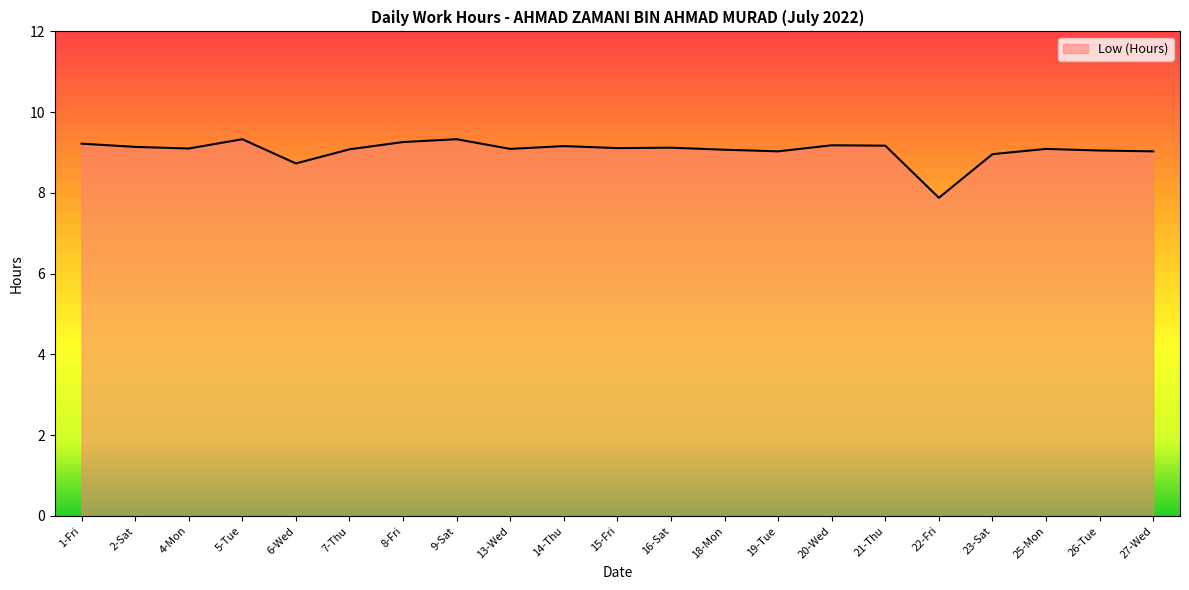

Where does the data first go above 9?

1-Fri